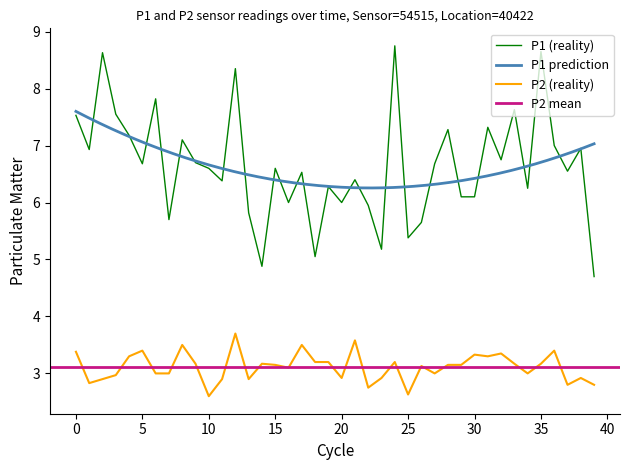

What is the greatest value displayed?

8.8